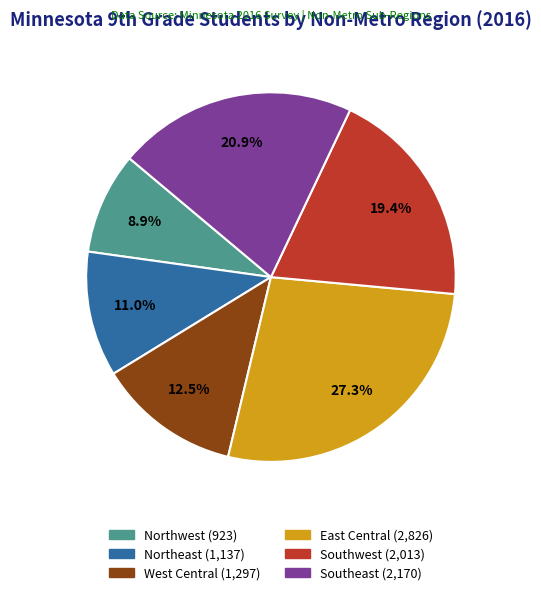

Rank the categories by value from lowest to highest.

Northwest, Northeast, West Central, Southwest, Southeast, East Central